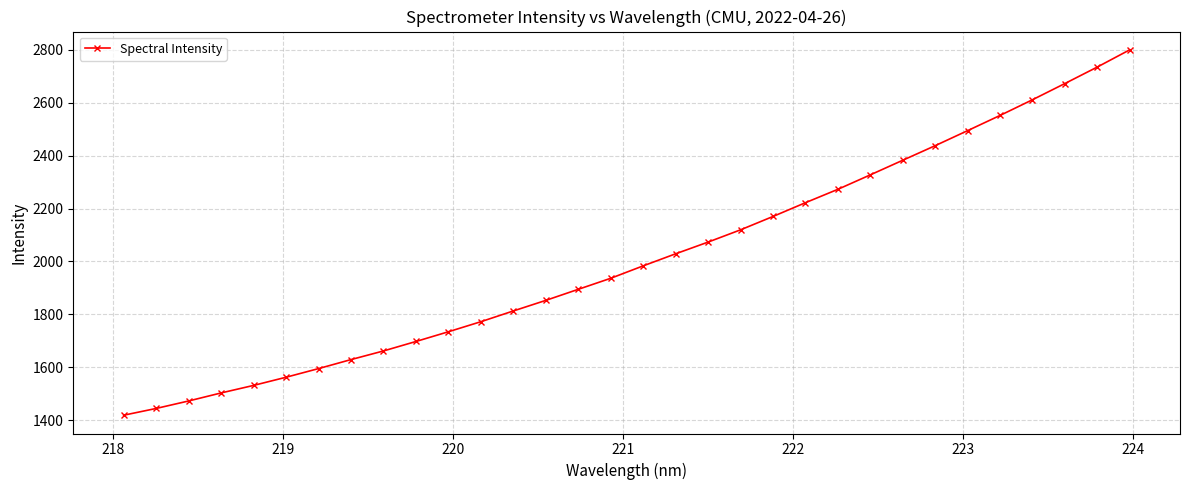

How many data points does each series have?

32